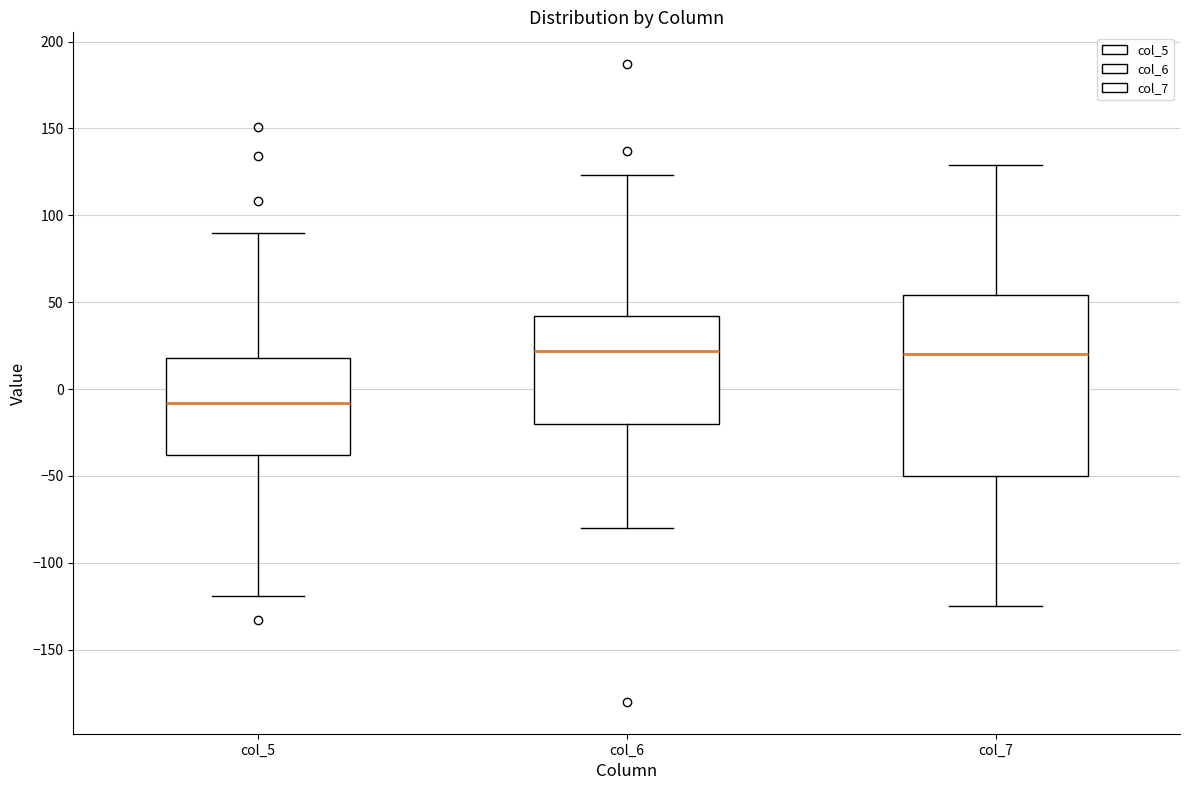

Which box's median line is the lowest?

col_5